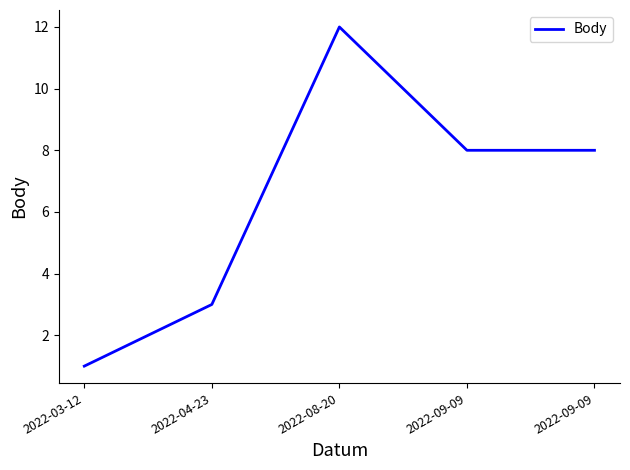

Rank the categories by value from lowest to highest.

2022-03-12, 2022-04-23, 2022-09-09, 2022-09-09, 2022-08-20